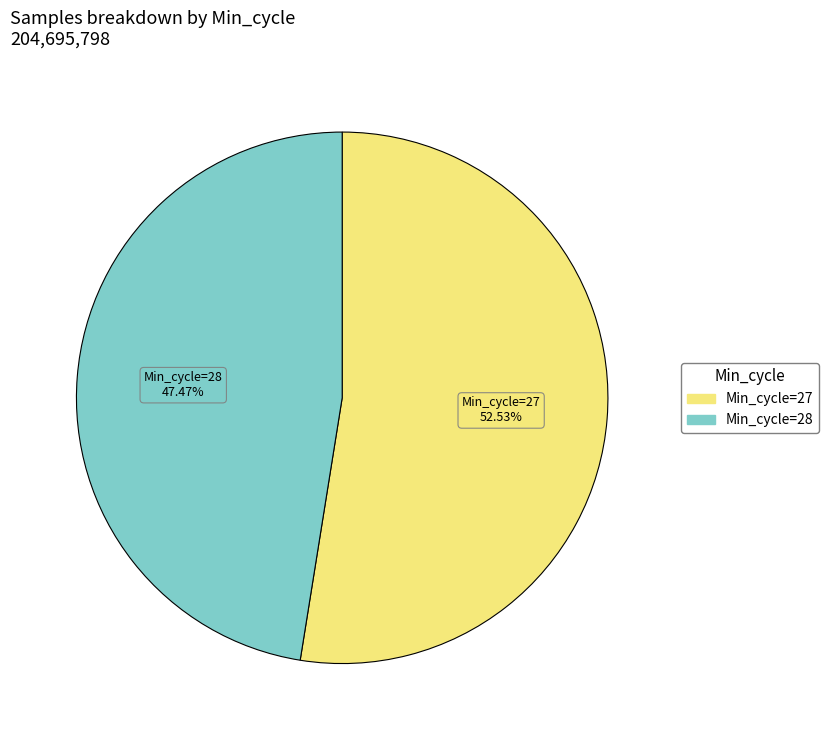

Is there a majority slice in this chart?

Yes